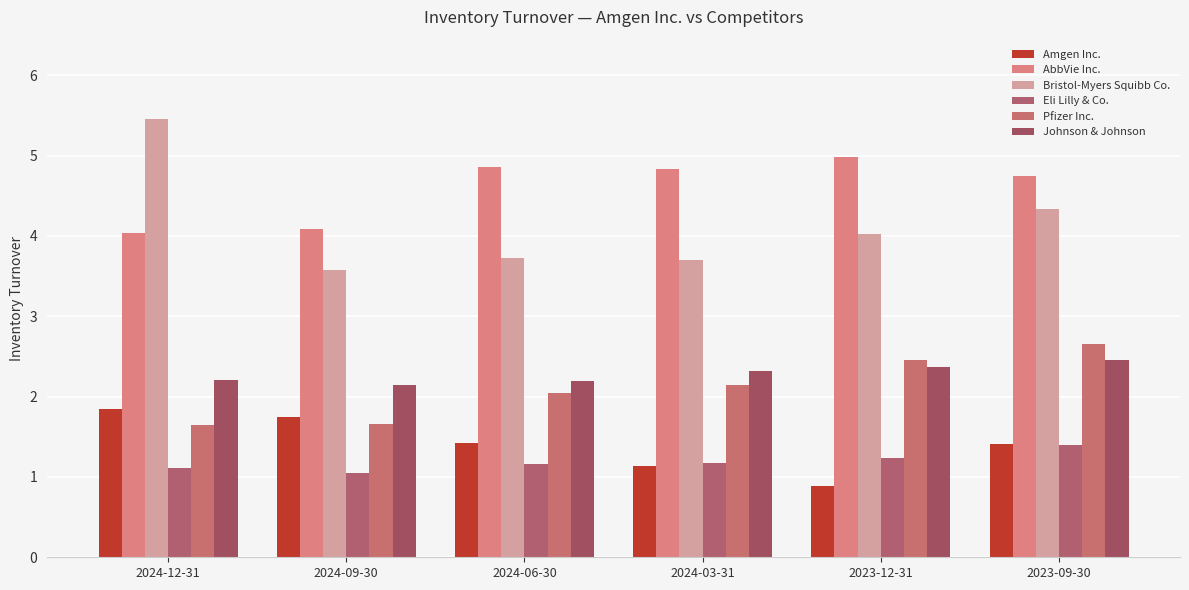

What is the value of the Bristol-Myers Squibb Co. bar at the 1st from the left?

5.5